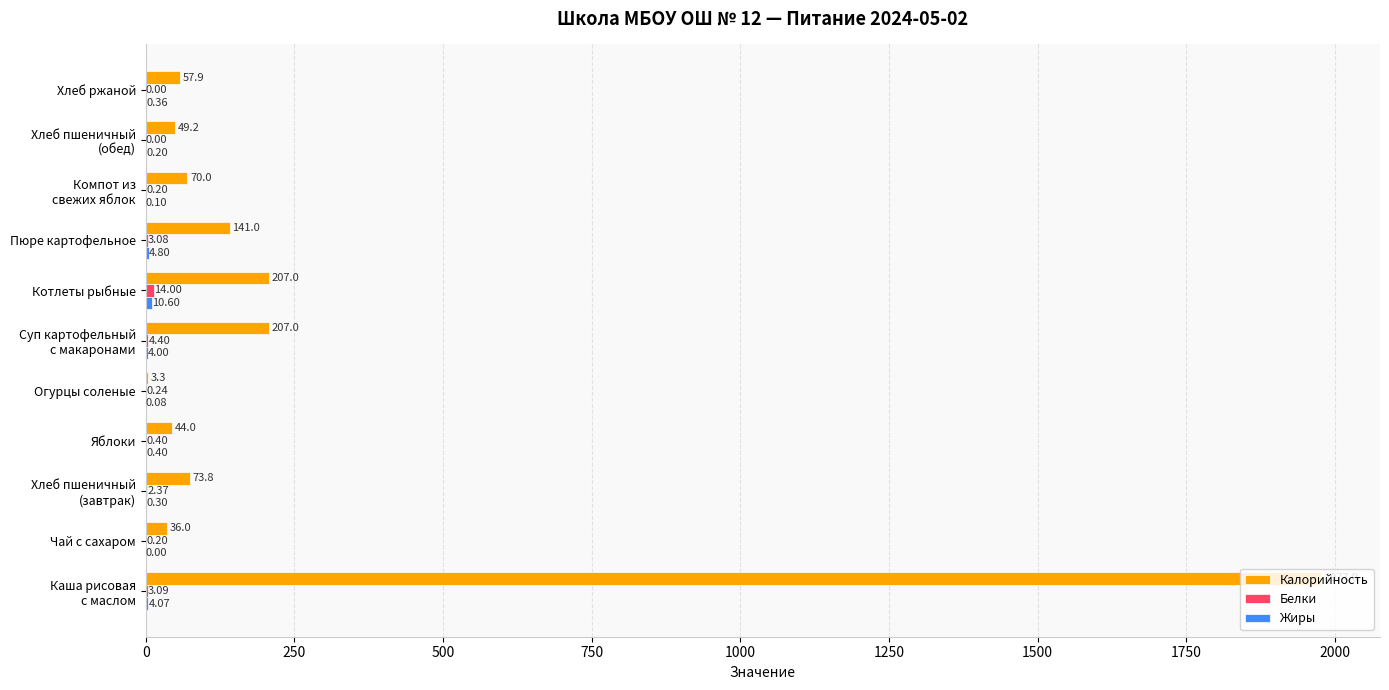

What is the total value across all series at Котлеты рыбные?

231.6